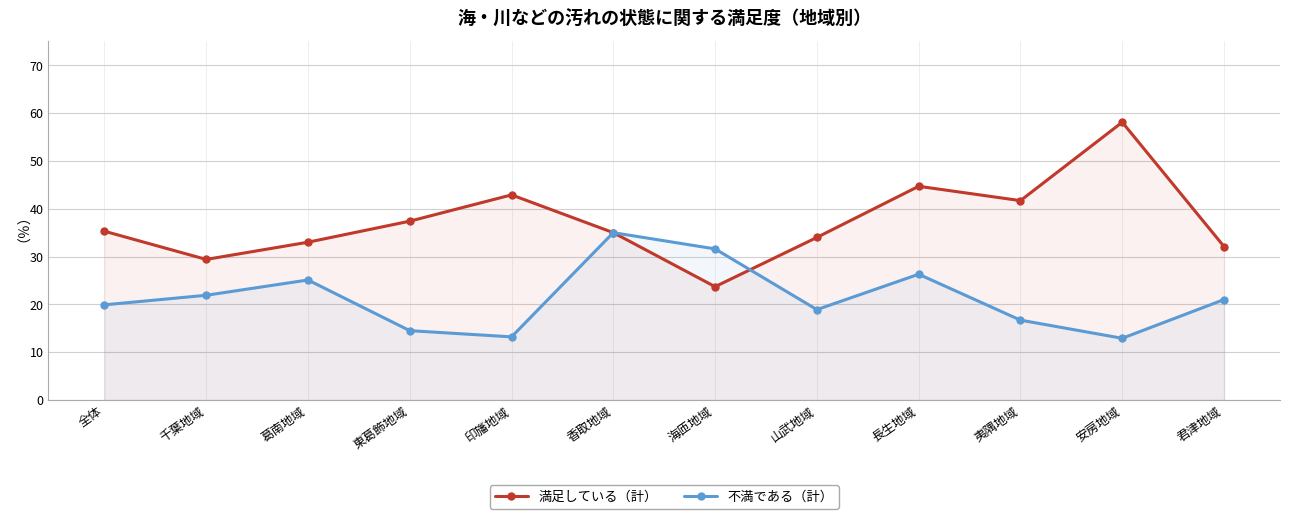

What is the average value of the 満足している（計） series?

37.3